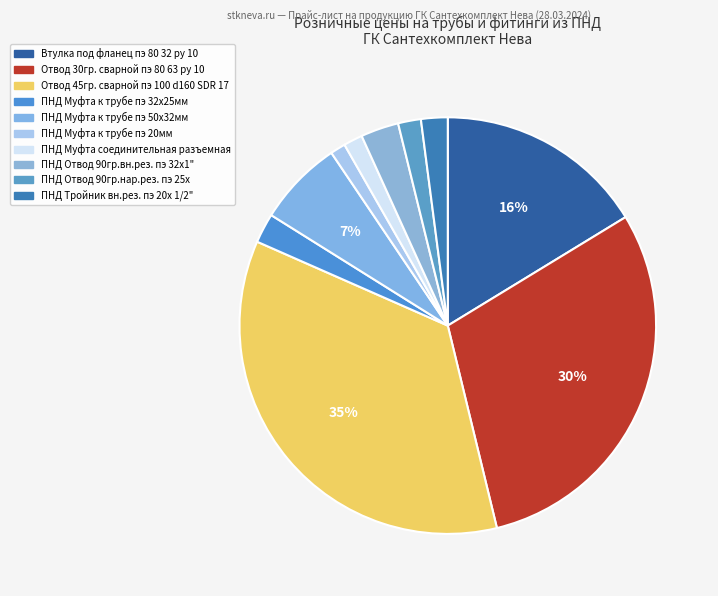

Rank the categories by value from highest to lowest.

Отвод 45гр. сварной пэ 100 d160 SDR 17, Отвод 30гр. сварной пэ 80 63 ру 10, Втулка под фланец пэ 80 32 ру 10, ПНД Муфта к трубе пэ 50х32мм, ПНД Отвод 90гр.вн.рез. пэ 32х1", ПНД Муфта к трубе пэ 32х25мм, ПНД Тройник вн.рез. пэ 20х 1/2", ПНД Отвод 90гр.нар.рез. пэ 25х, ПНД Муфта соединительная разъемная, ПНД Муфта к трубе пэ 20мм